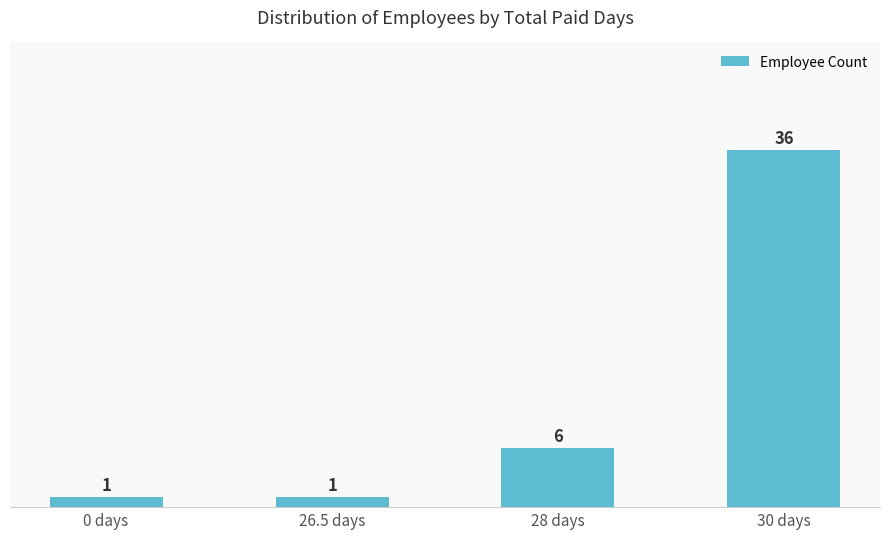

What is the label of the 4th bar from the left?

30 days